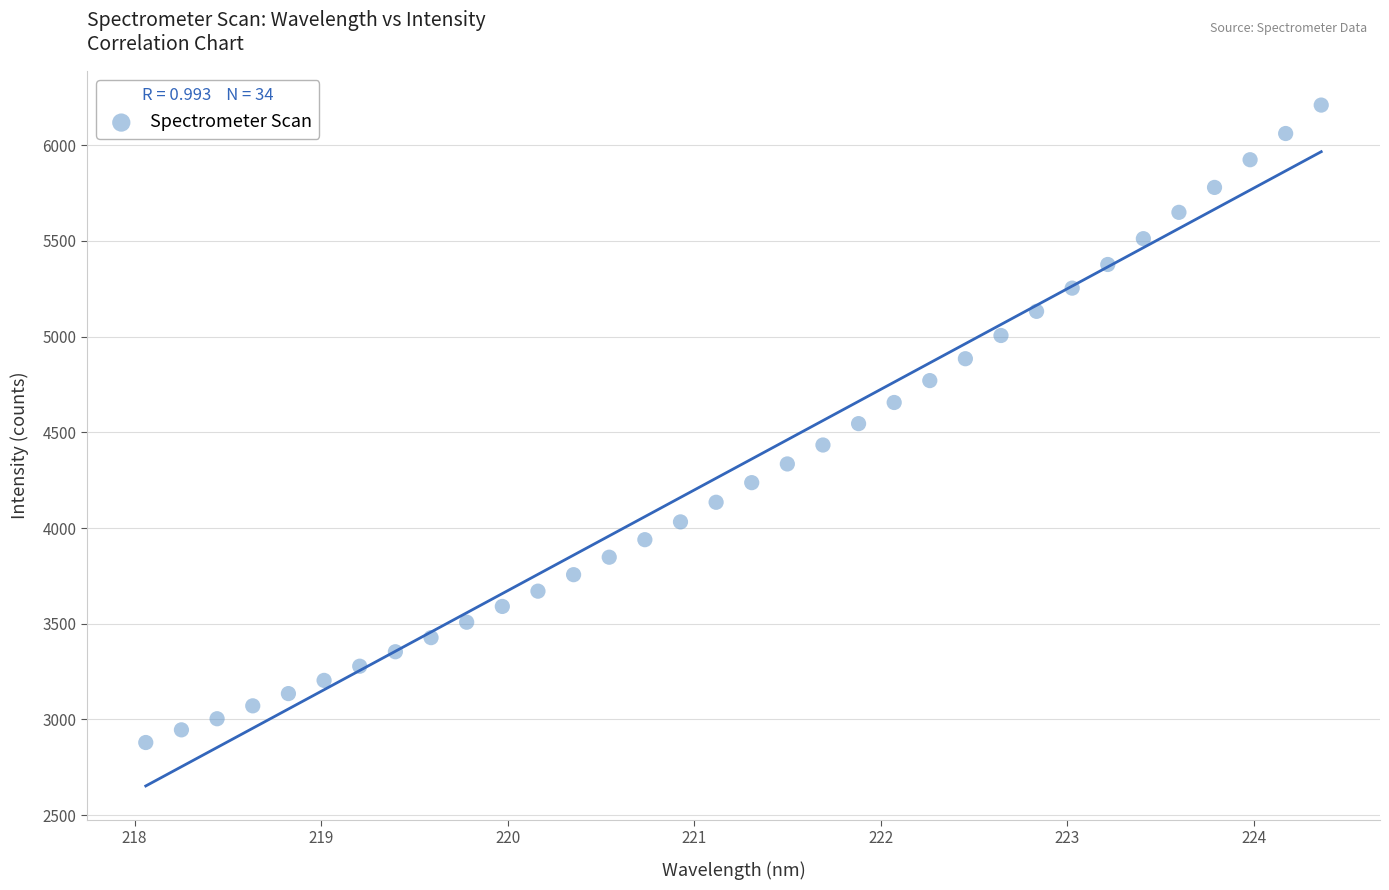

What is the range of Y values (max minus min)?

3330.3